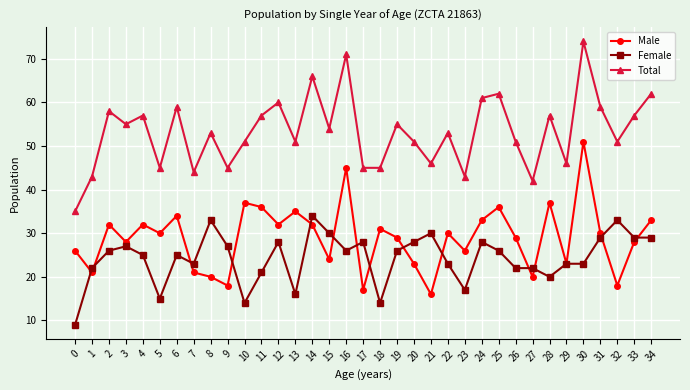

Which series has the largest total across all categories?

Total